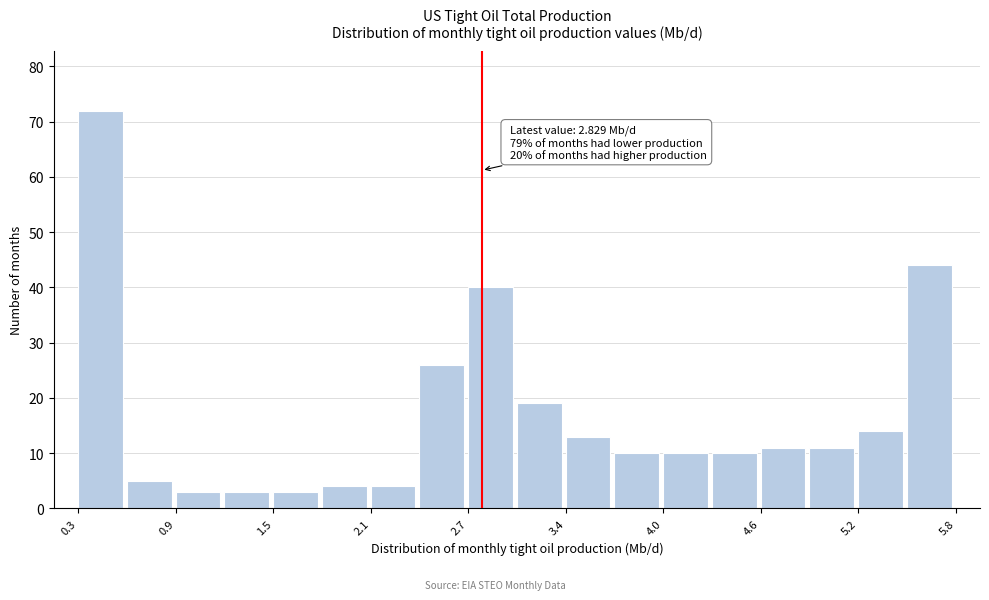

Read against the x-axis, roughly where is the centre of the tallest bar?

0.4